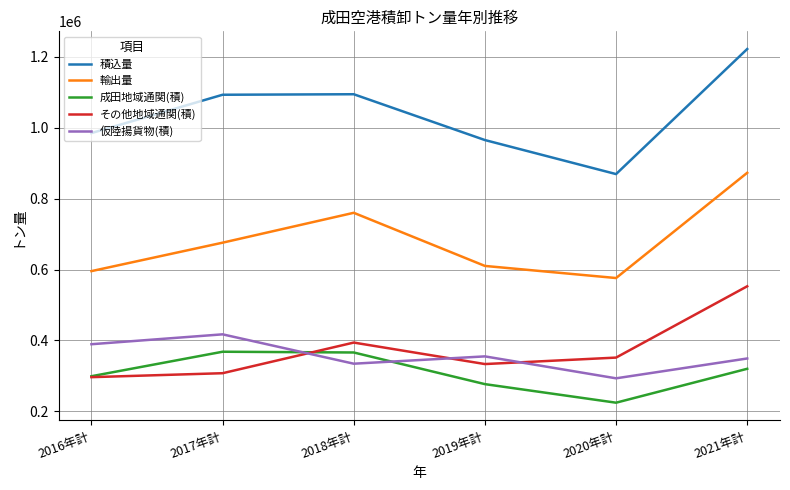

In 輸出量, how many points are lower than both neighbors (excluding endpoints)?

1